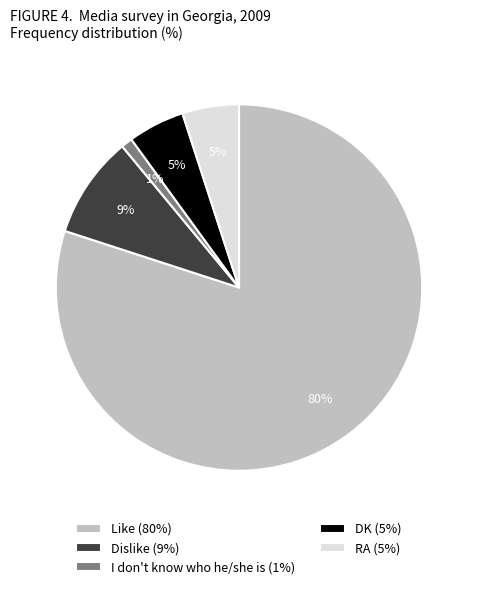

True or false: I don't know who he/she is accounts for 8% of the total.

False